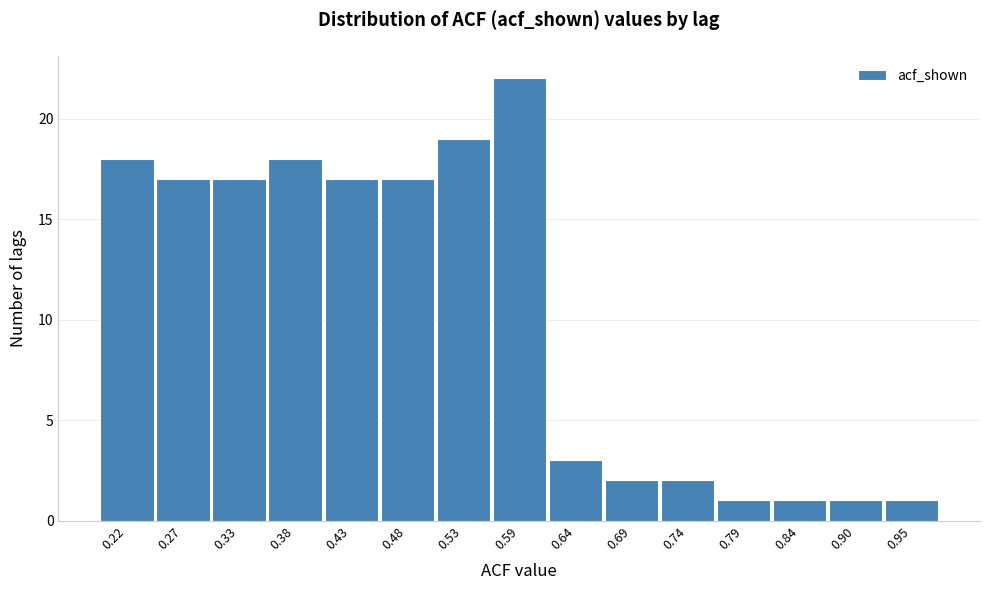

Reading right to left, list all the values displayed in this chart.

1	1	1	1	2	2	3	22	19	17	17	18	17	17	18